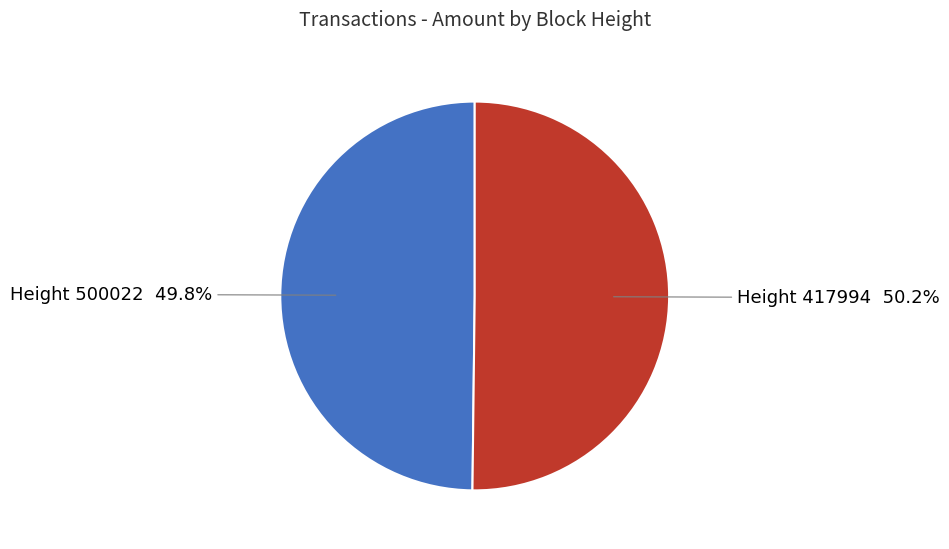

Is there any slice that represents more than half of the pie?

Yes